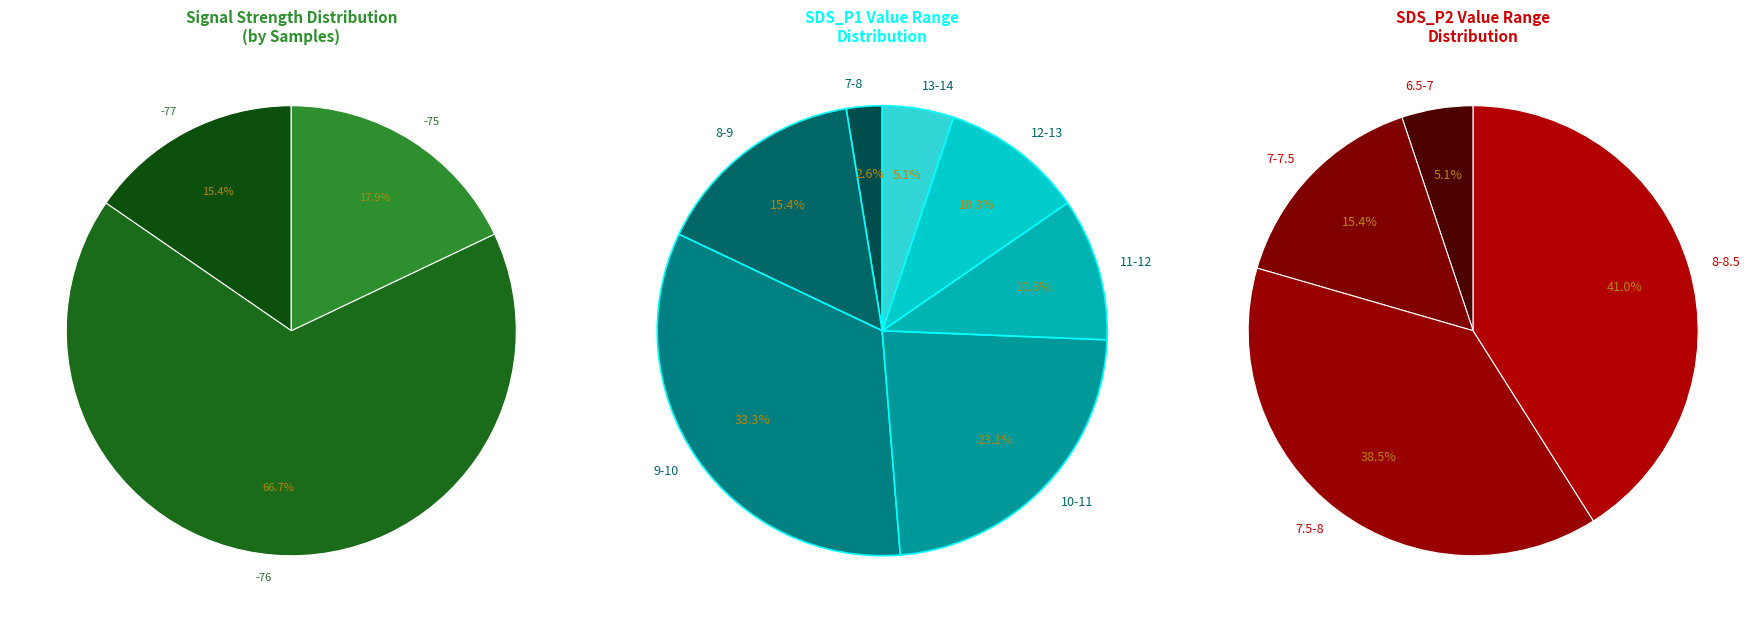

Is it true that 3 is 3% of the pie?

True